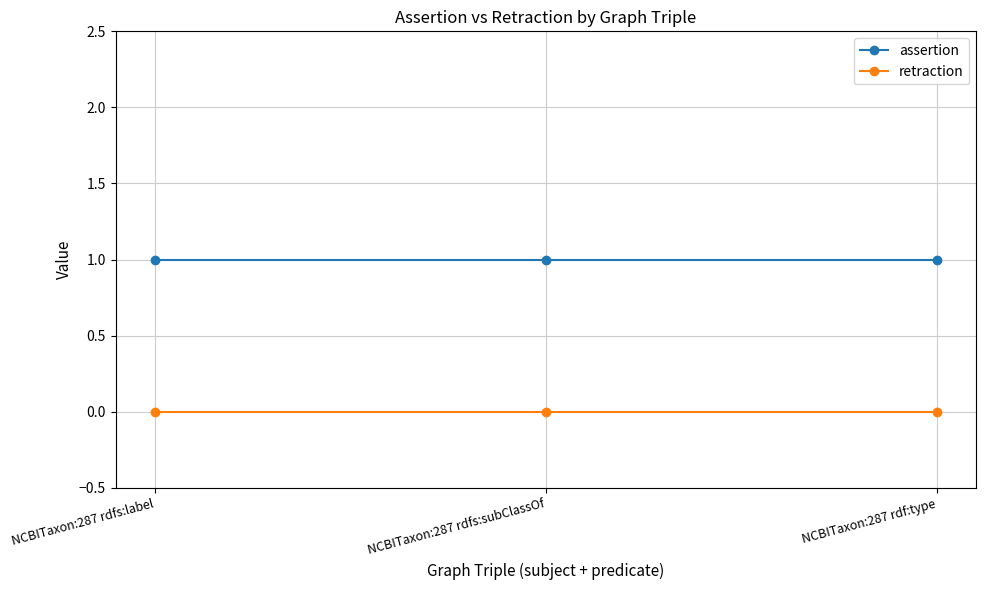

How many categories are shown in the chart?

3